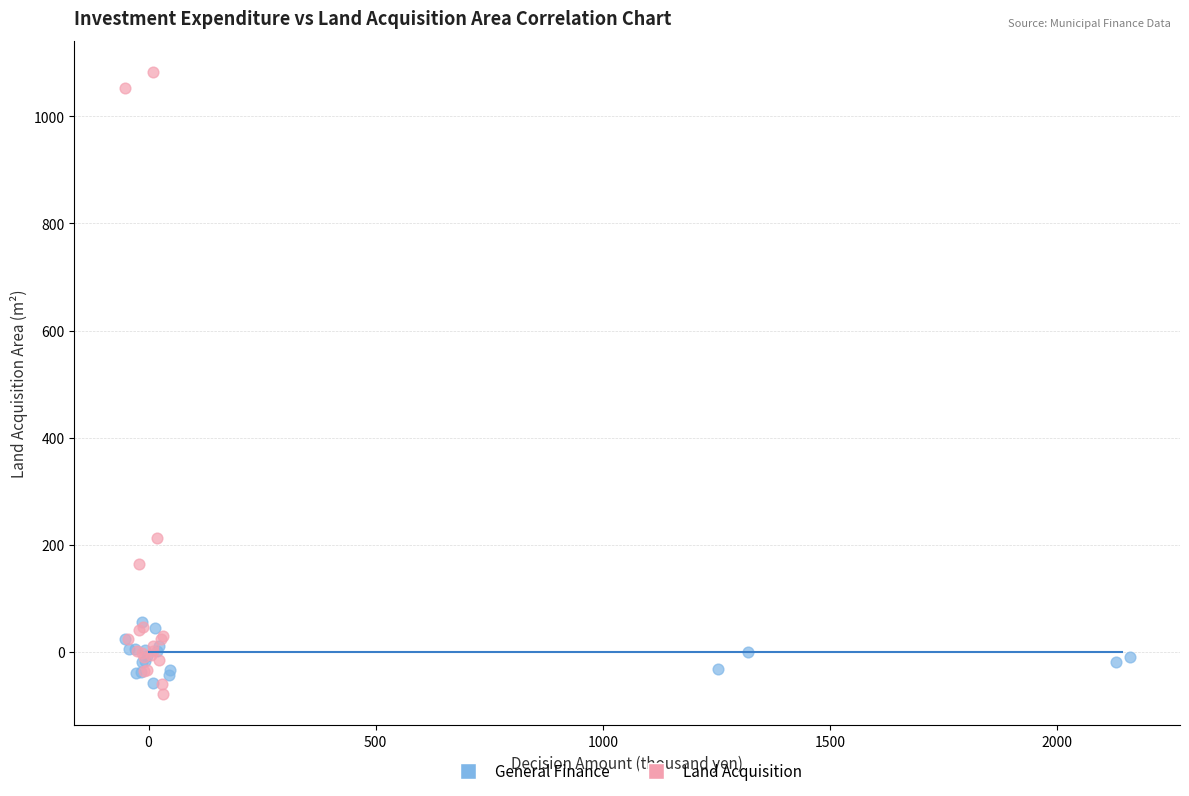

Which series reaches the maximum Y coordinate?

Land Acquisition